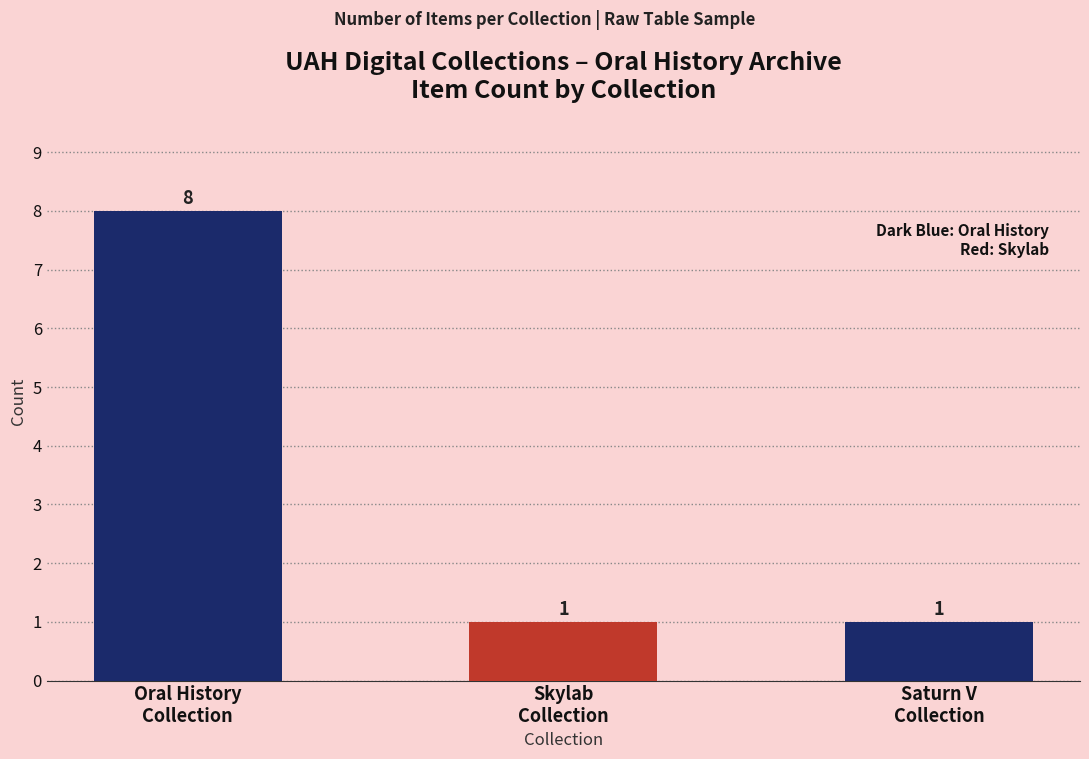

What is the sum of all values?

10